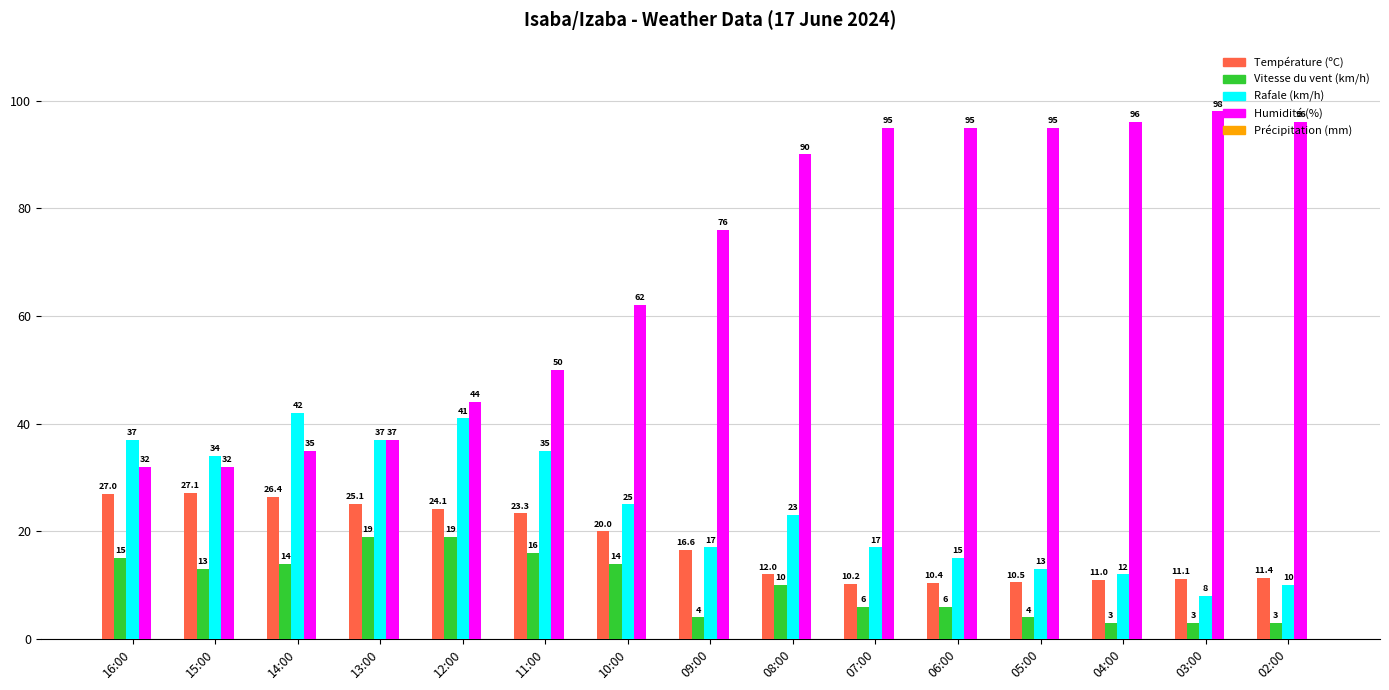

Is the value of Température (ºC) at 06:00 greater than the value of Vitesse du vent (km/h) at 16:00?

No